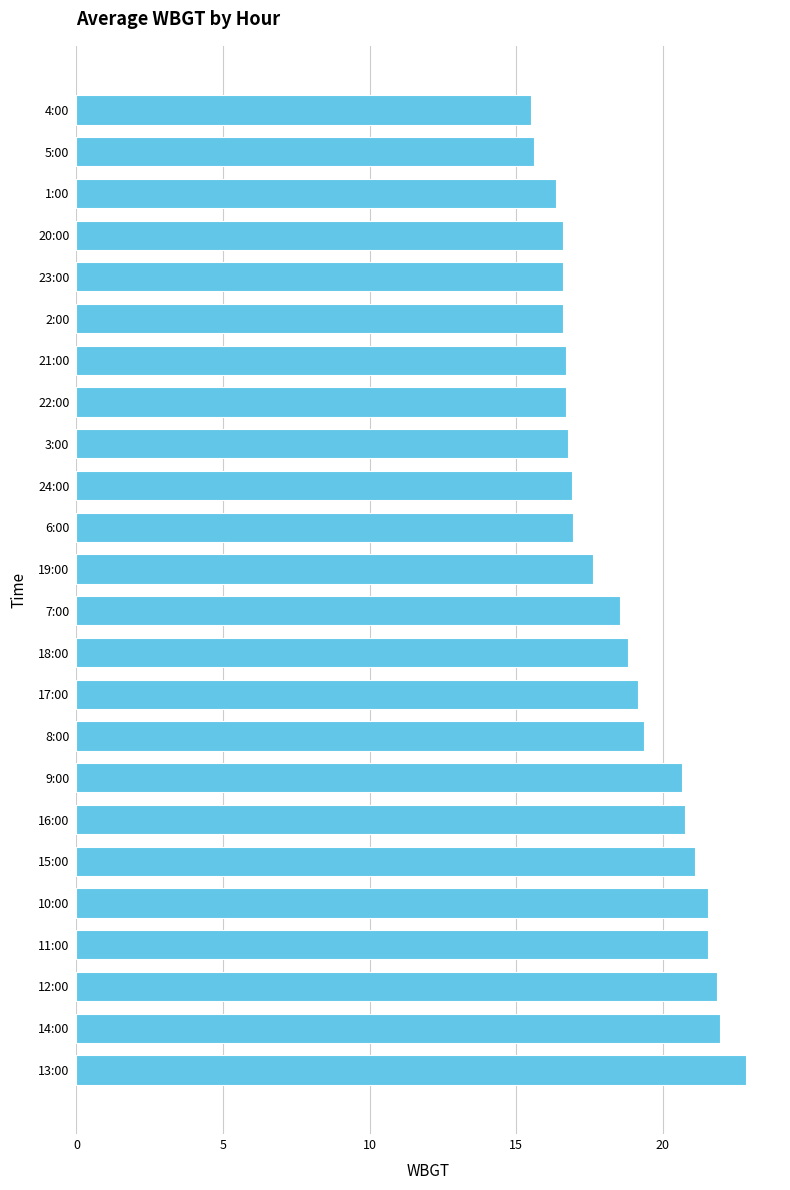

Count the number of categories in the chart.

24